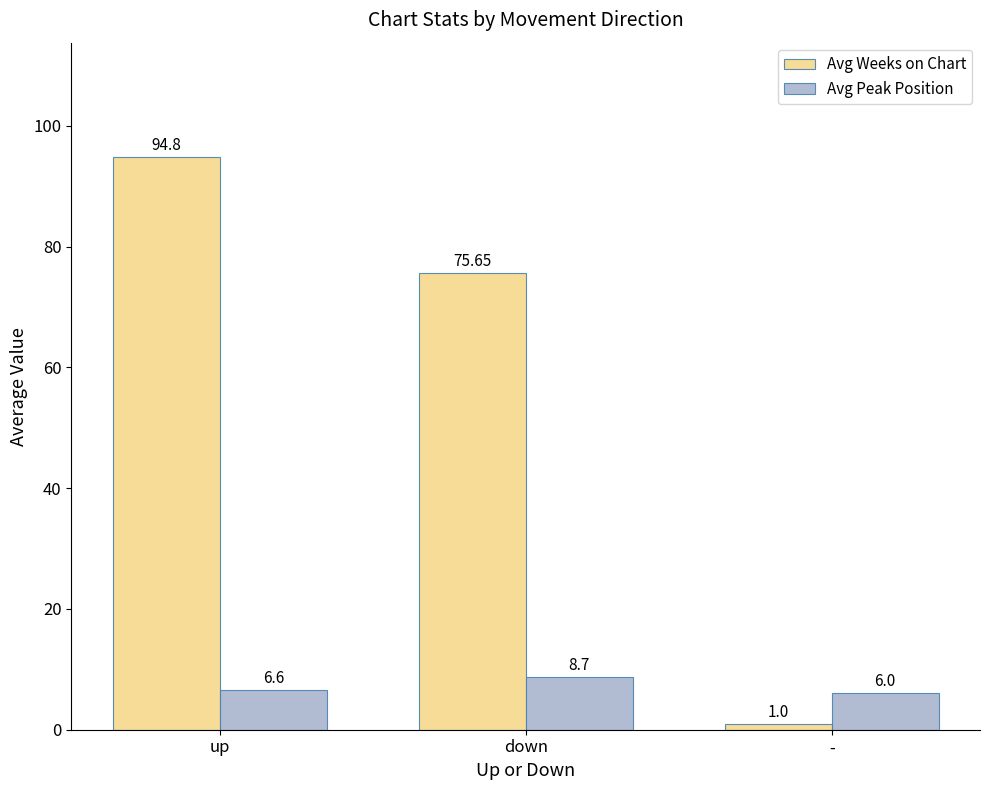

Reading left to right, list all the values displayed in this chart.

Avg Weeks on Chart: up=94.8	down=75.7	-=1.0
Avg Peak Position: up=6.6	down=8.7	-=6.0